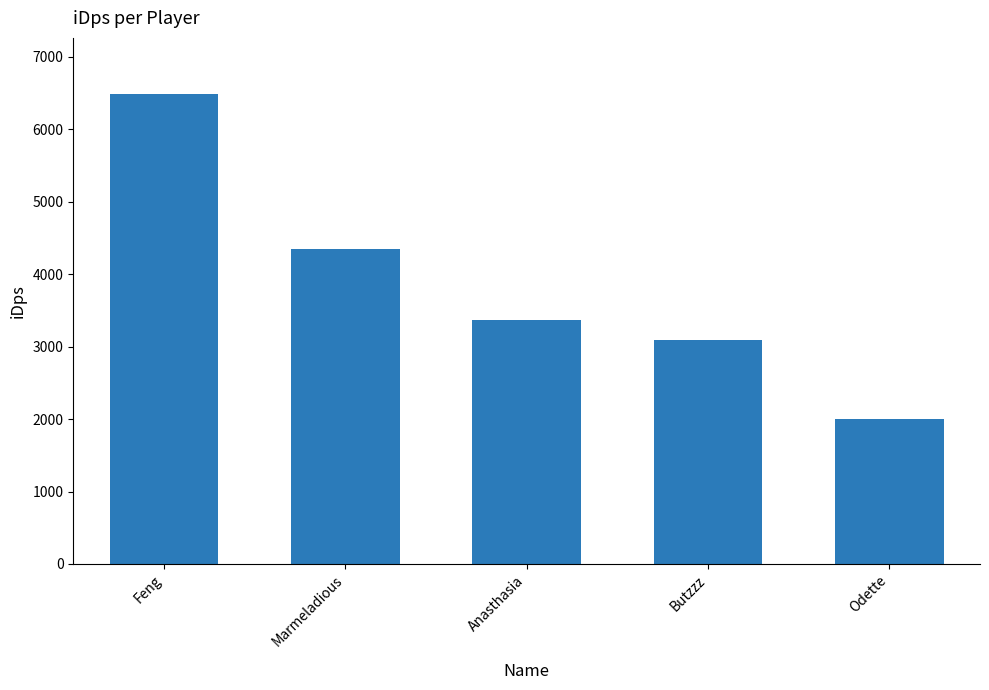

At which category does the chart reach its peak across all series?

Feng